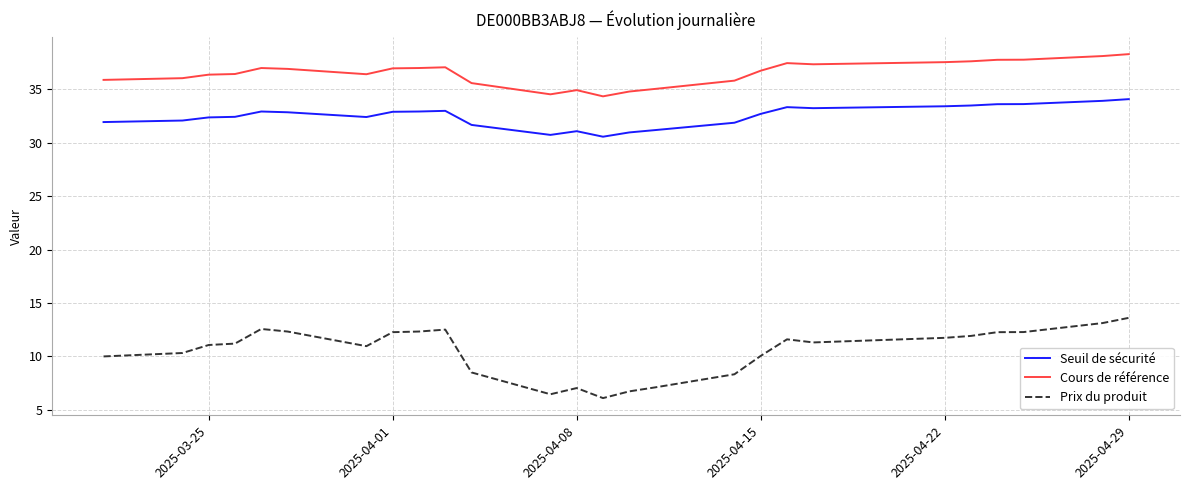

Rank the series by their average value, from highest to lowest.

Cours de référence, Seuil de sécurité, Prix du produit